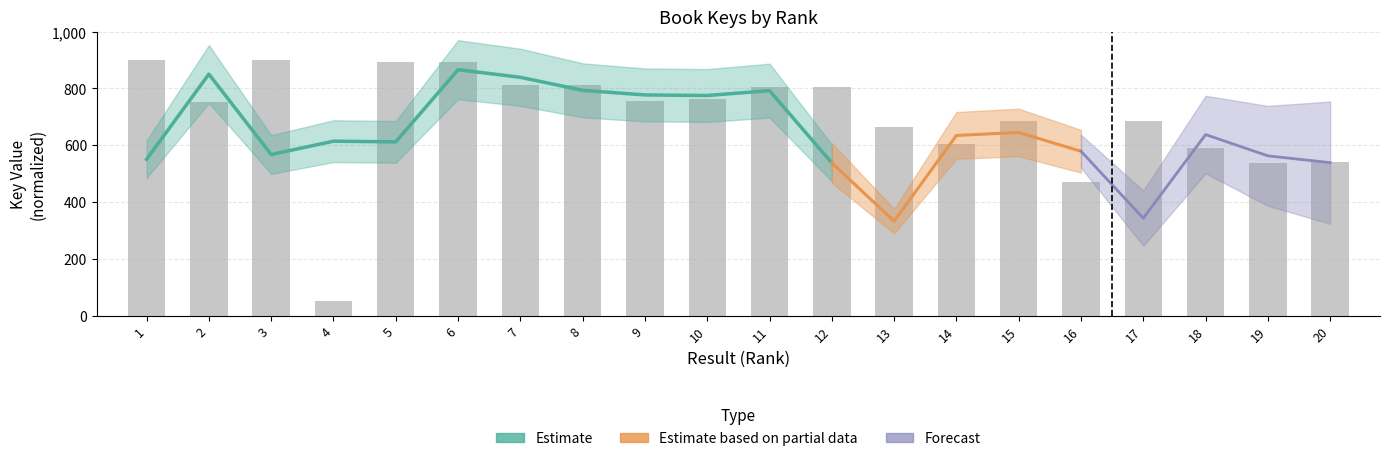

What is the sum of all values?

13920.9